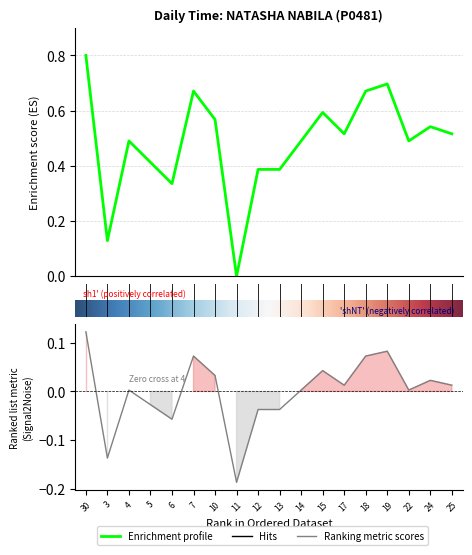

At which label does the data first exceed 0?

30